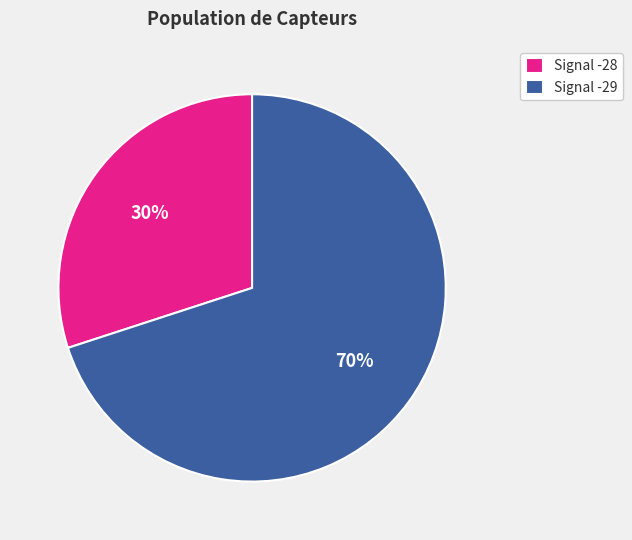

Which slice is the smallest?

Signal -28